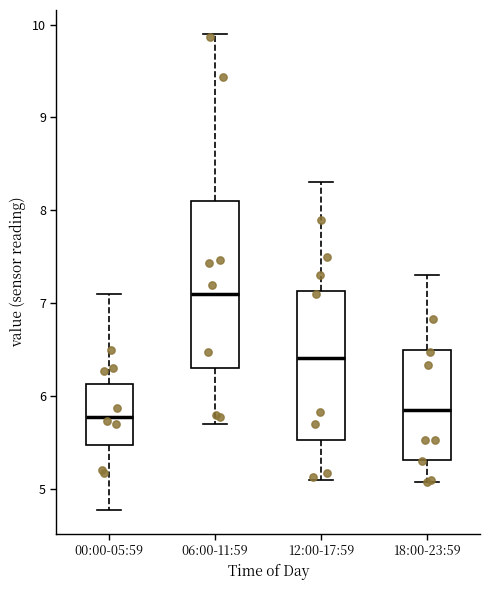

Which box's median line is the highest?

06:00-11:59